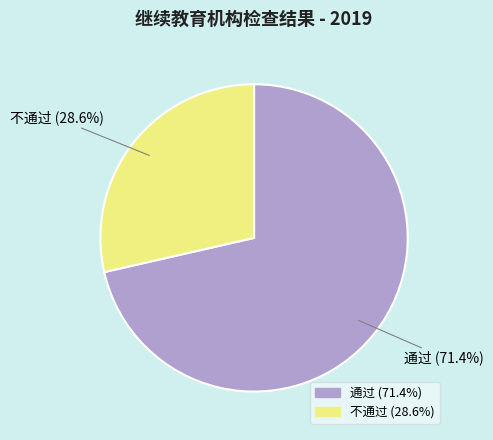

Which slice is the smallest?

不通过